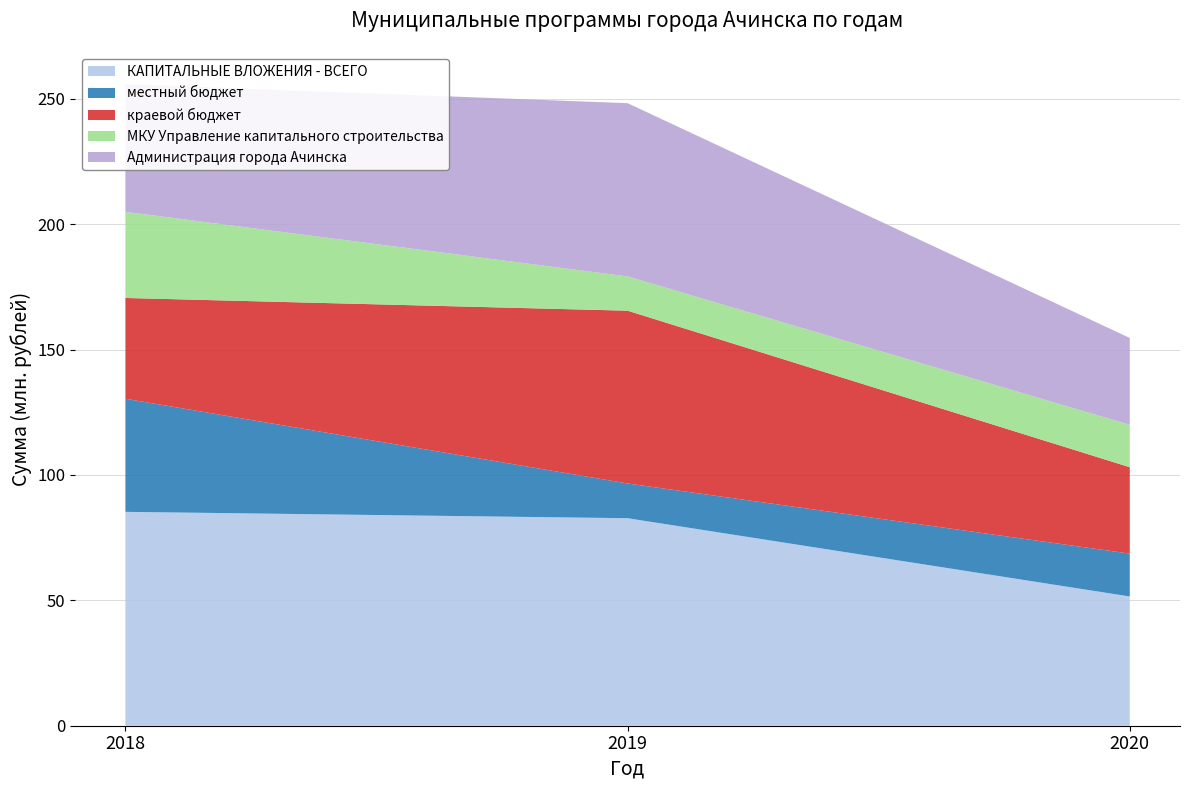

Reading left to right, what are all the values shown in this chart?

КАПИТАЛЬНЫЕ ВЛОЖЕНИЯ - ВСЕГО: 85276946.7	82739000.0	51534000.0
местный бюджет: 45089846.7	13846900.0	17087900.0
краевой бюджет: 40187100.0	68892100.0	34446100.0
МКУ Управление капитального строительства: 34346265.4	13666900.0	16907900.0
Администрация города Ачинска: 50930681.3	69072100.0	34626100.0